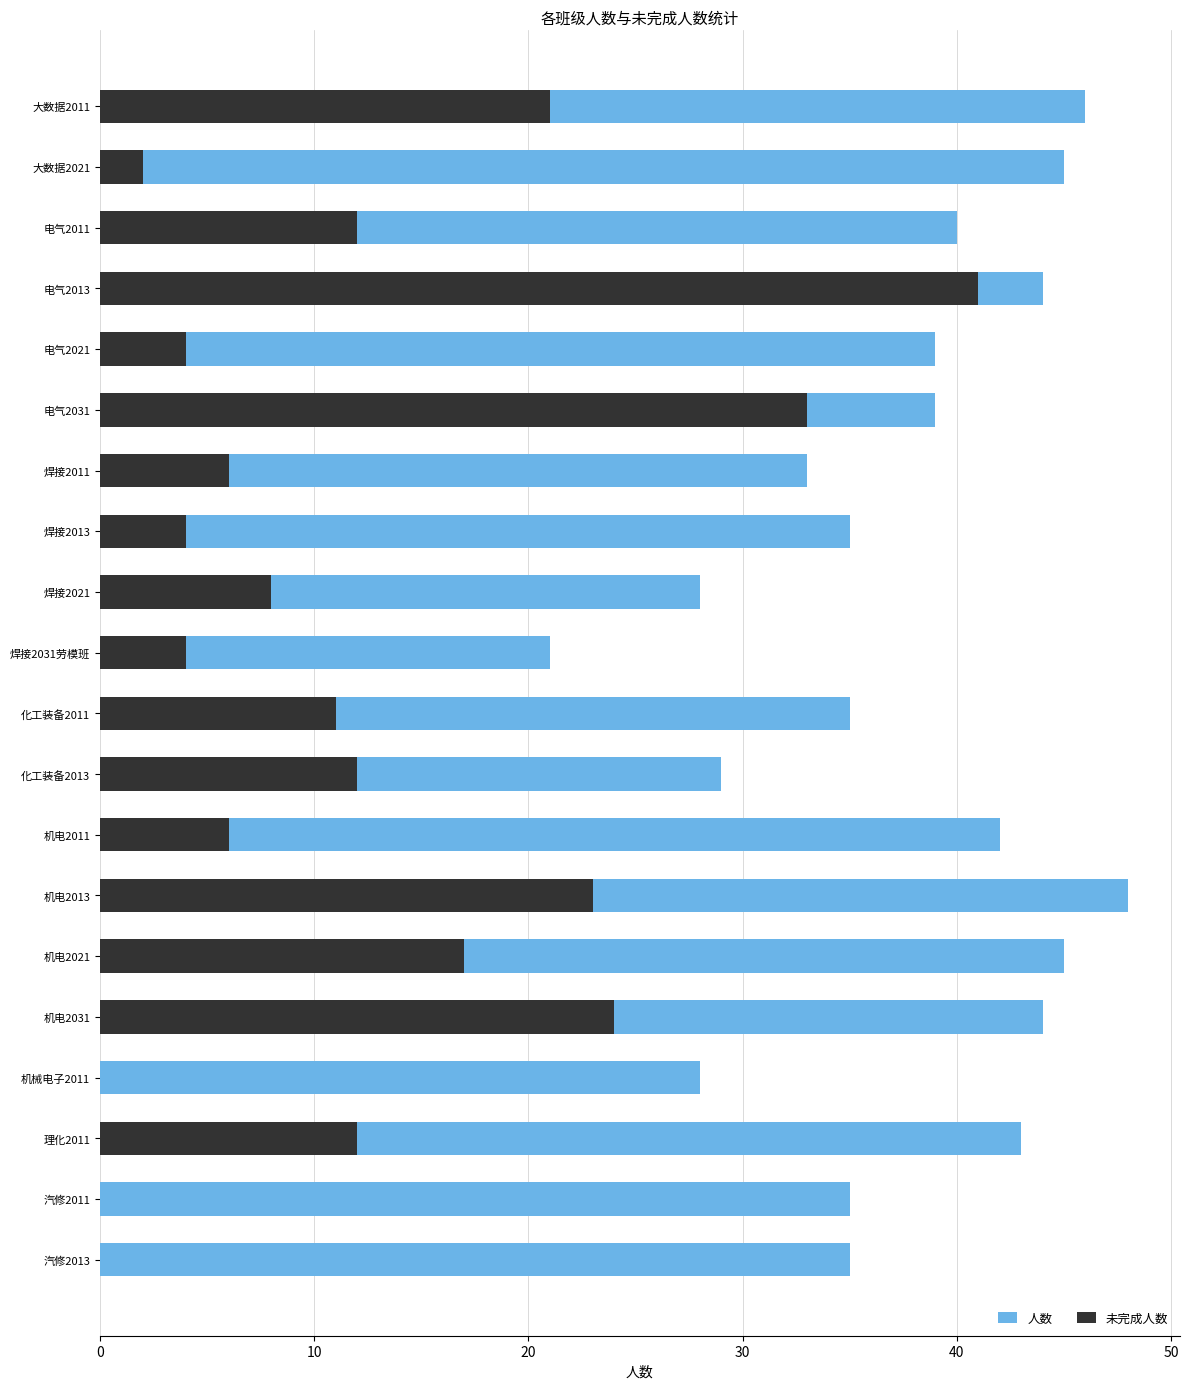

Which series has the largest total across all categories?

人数